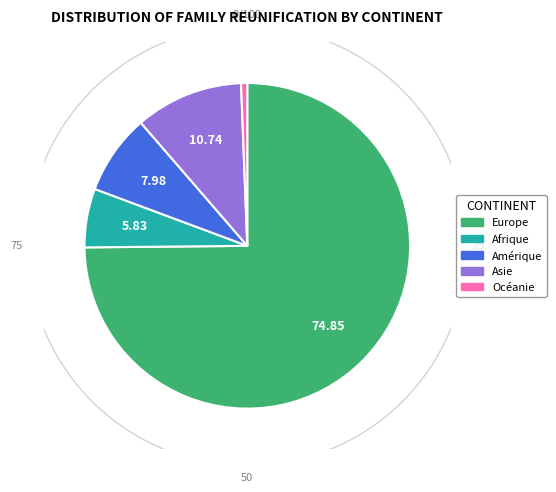

Is it true that Europe is 89% of the pie?

False